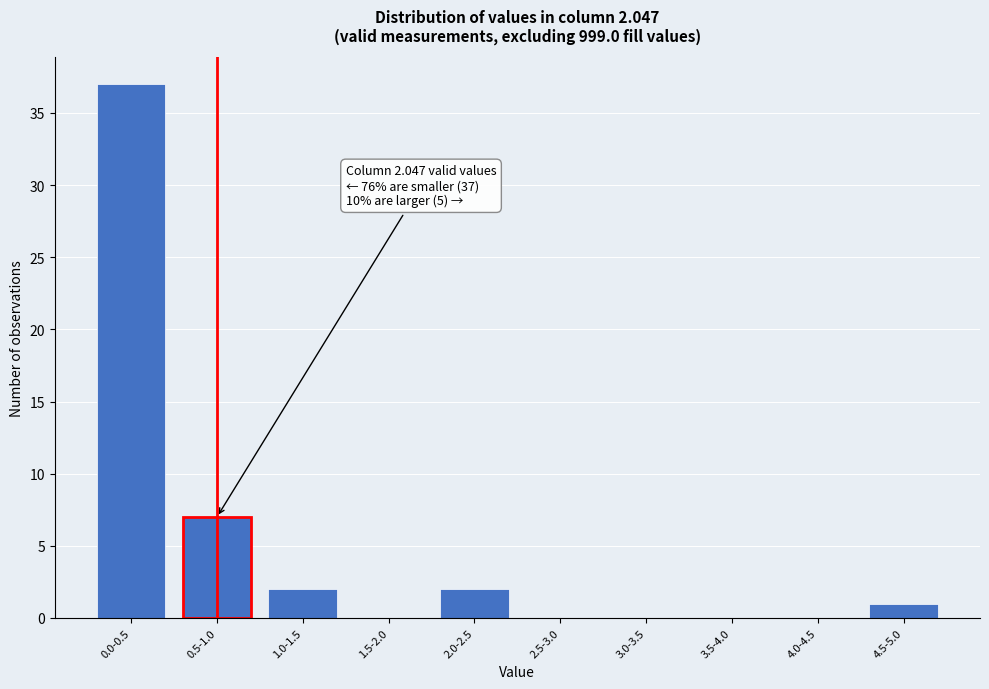

Reading left to right, transcribe all the data shown in this chart.

0.0-0.5=37	0.5-1.0=7	1.0-1.5=2	1.5-2.0=0	2.0-2.5=2	2.5-3.0=0	3.0-3.5=0	3.5-4.0=0	4.0-4.5=0	4.5-5.0=1